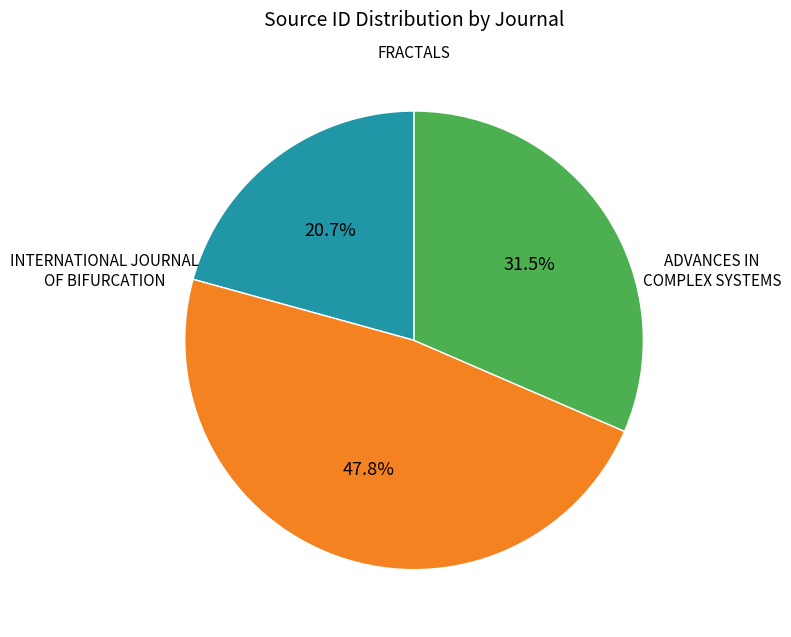

Count the number of slices in the pie.

3